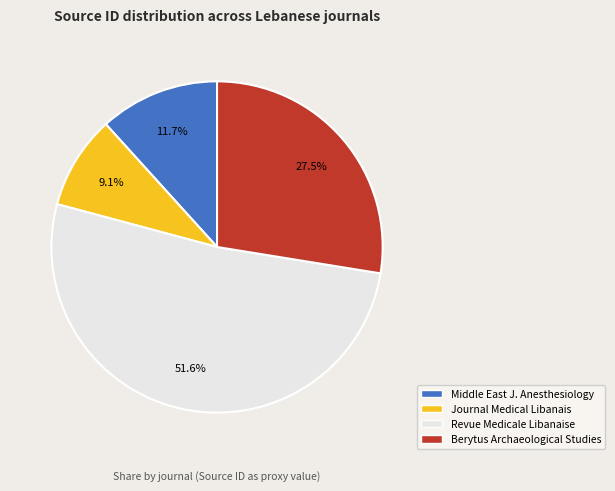

Is there any slice that represents more than half of the pie?

Yes